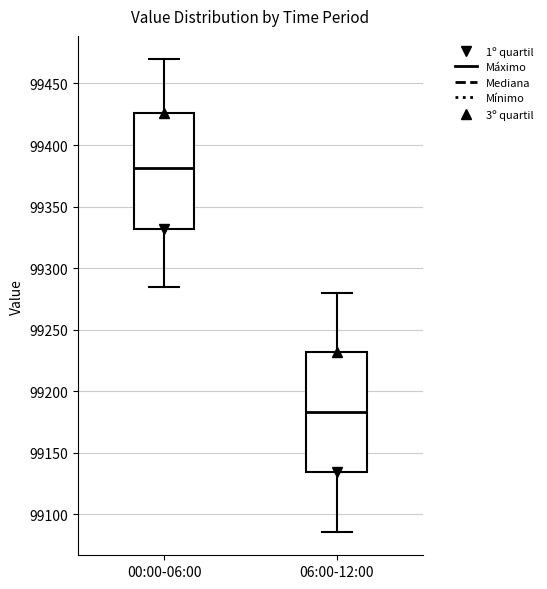

Where does the lower whisker of the box for 06:00-12:00 end on the y-axis? The values are not printed on the chart, so give them approximately, as read against the axis.

99085